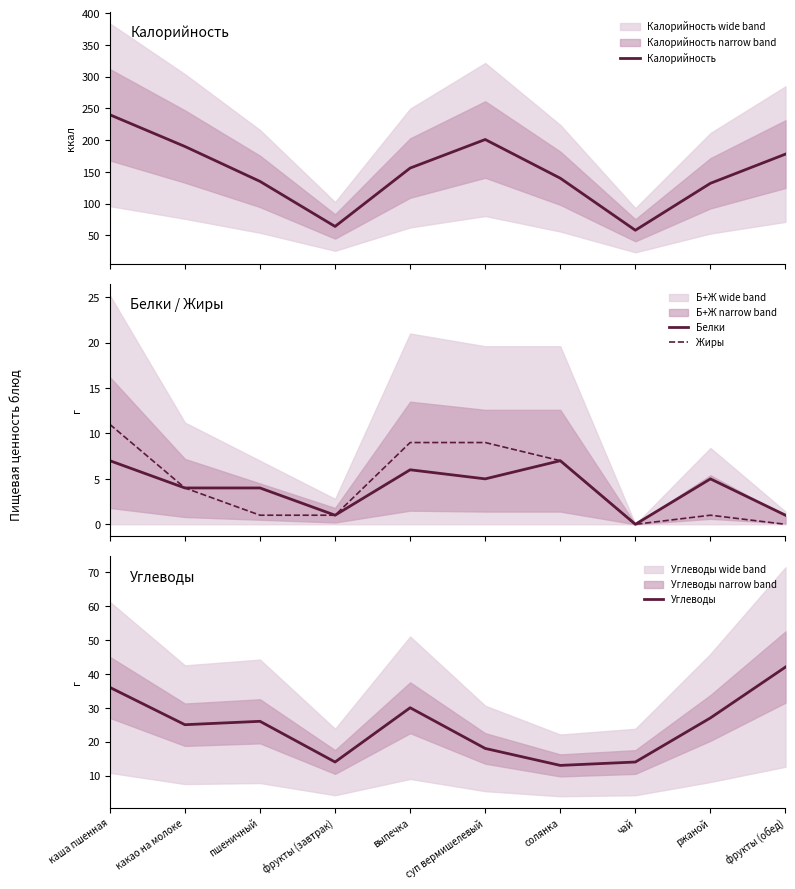

What is the total value across all series at какао на молоке?

223